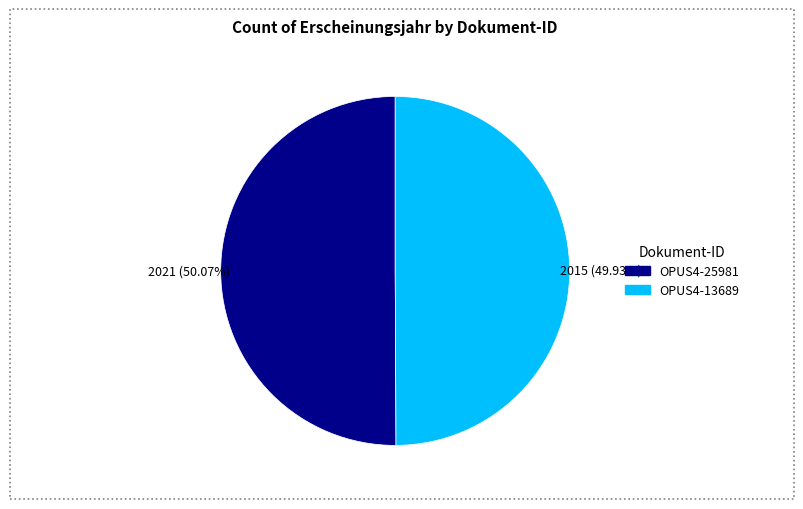

How much of the chart is everything except OPUS4-13689?

50.1%